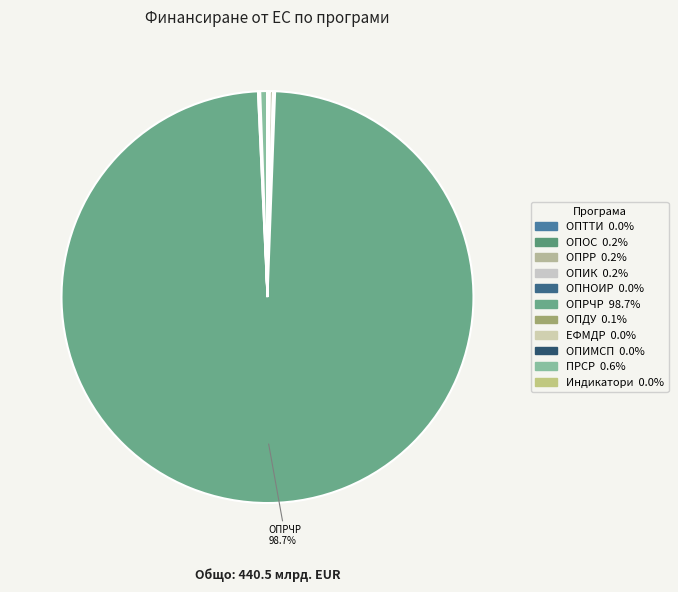

Rank the categories by value from highest to lowest.

ОПРЧР, ПРСР, ОПРР, ОПОС, ОПИК, ОПДУ, ЕФМДР, ОПИМСП, ОПТТИ, Индикатори, ОПНОИР